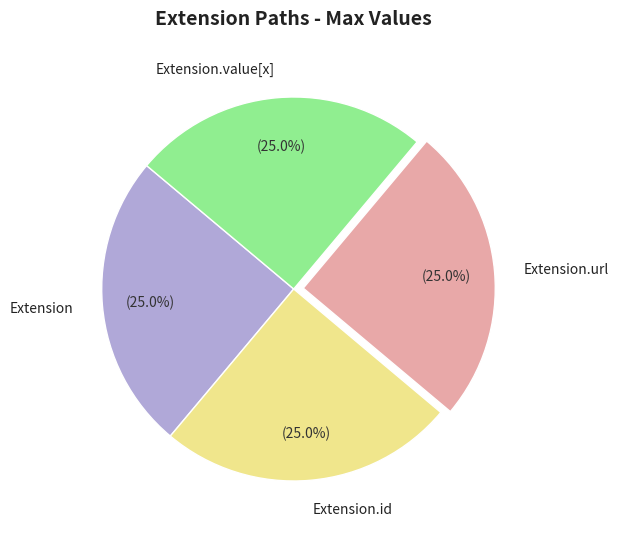

How many slices are in this pie chart?

4